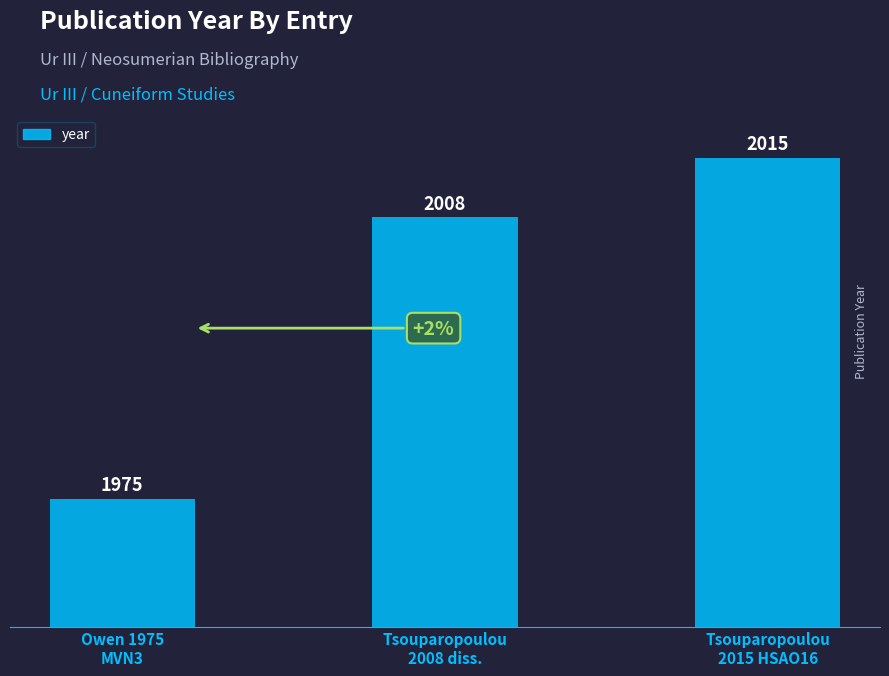

What is the label of the 3rd bar from the left?

Tsouparopoulou
2015 HSAO16